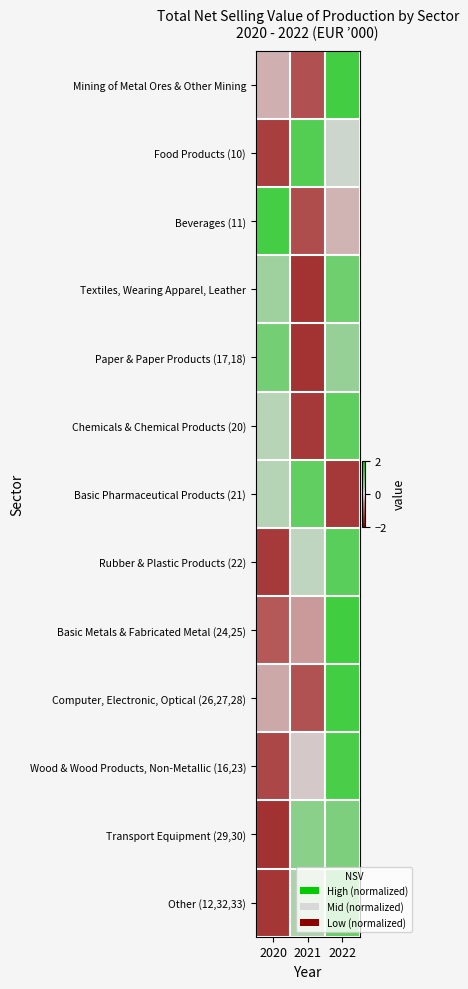

What is the difference between the highest and lowest values at 2022?

2.7